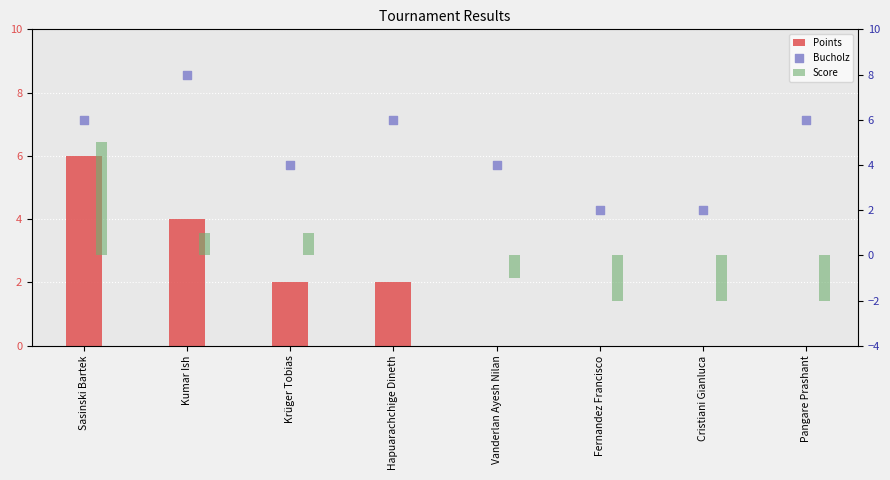

Is the value of Score at Krüger Tobias greater than the value of Bucholz at Fernandez Francisco?

No